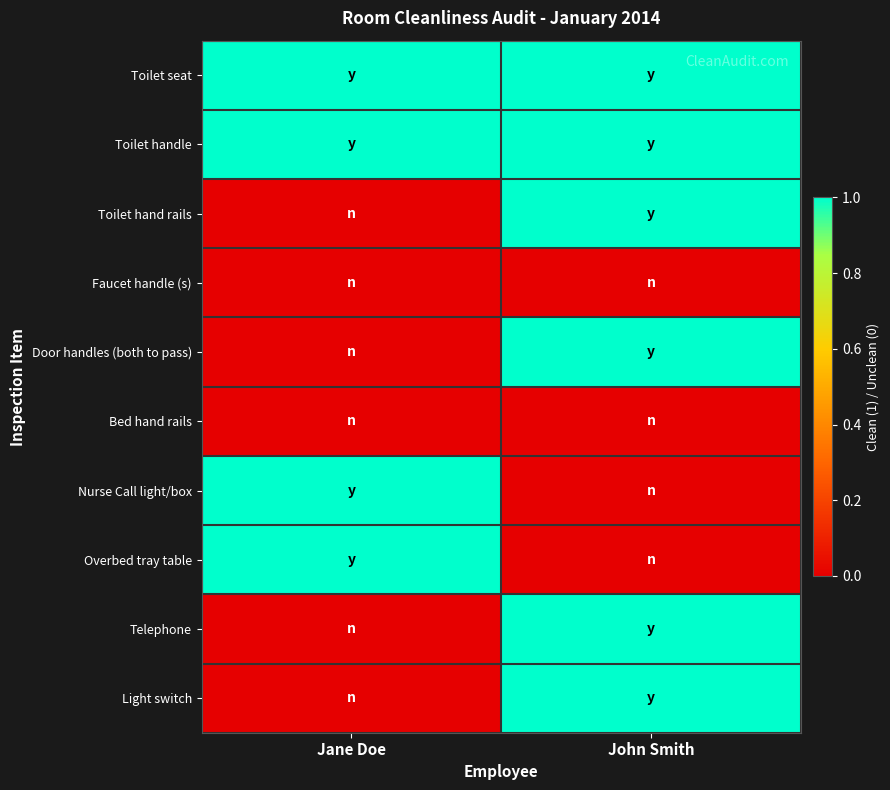

Which series changed the most between Jane Doe and John Smith?

Toilet hand rails